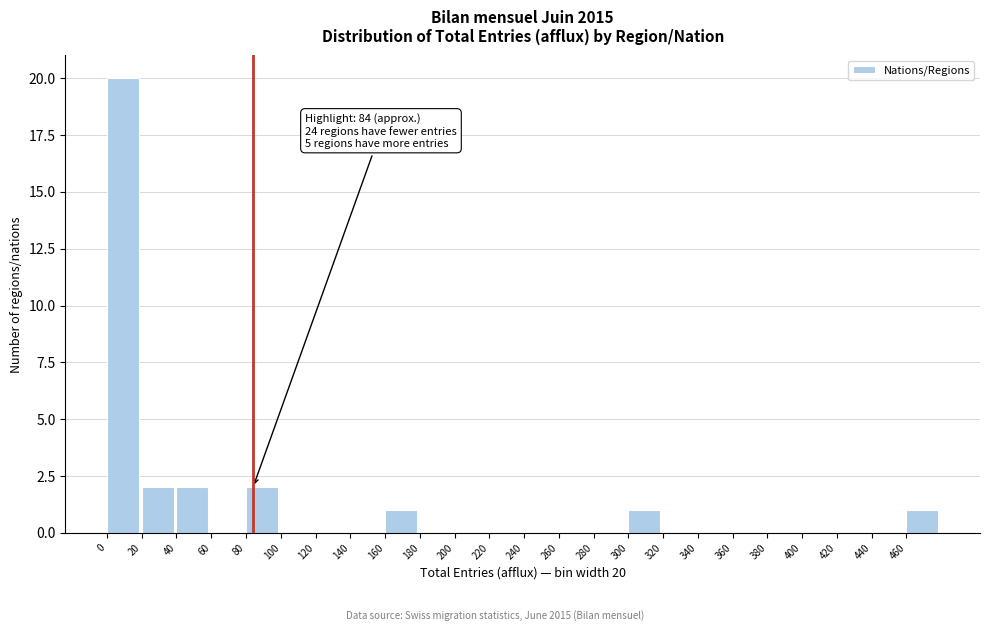

Over which range of the x-axis is the bar tallest?

0 to 20